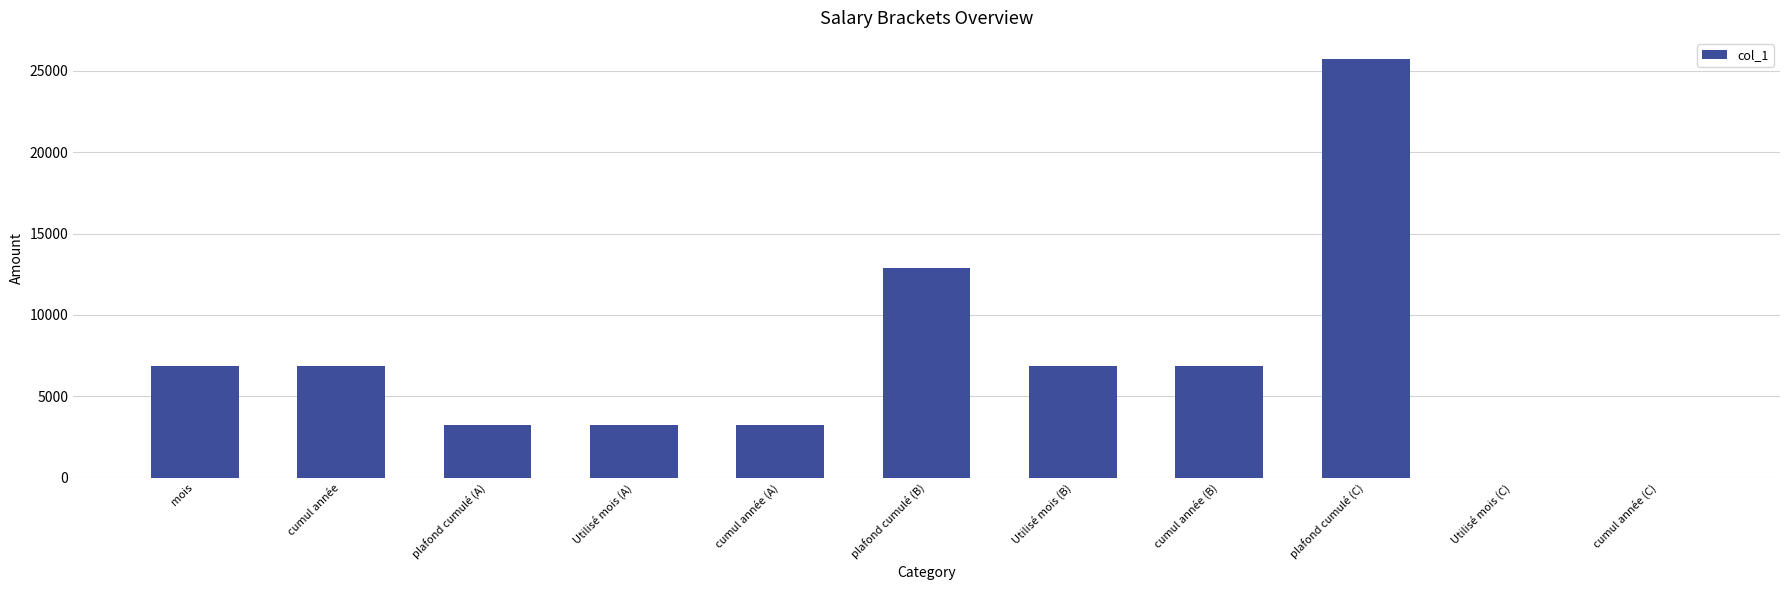

Is it true that the value at Utilisé mois (B) is 6832?

True